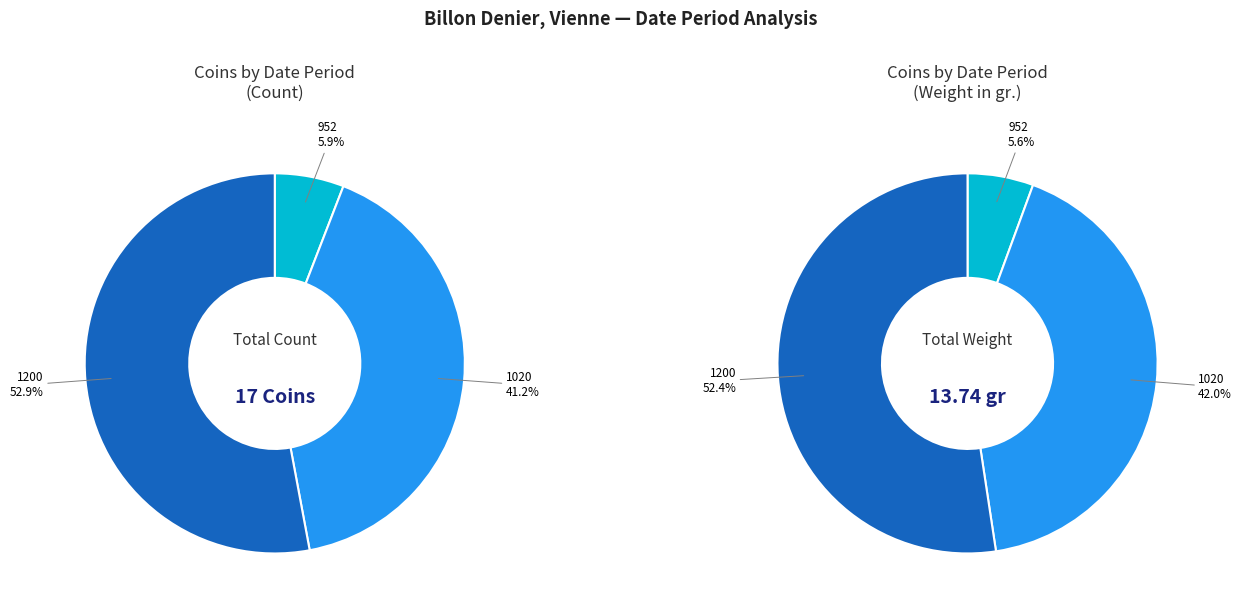

To the nearest percent, what percentage of the pie is 6?

6%